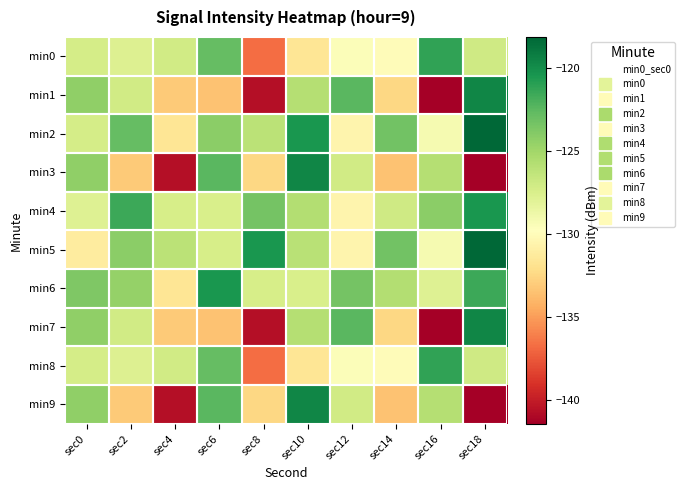

Between sec2 and sec6, which is larger?

sec6